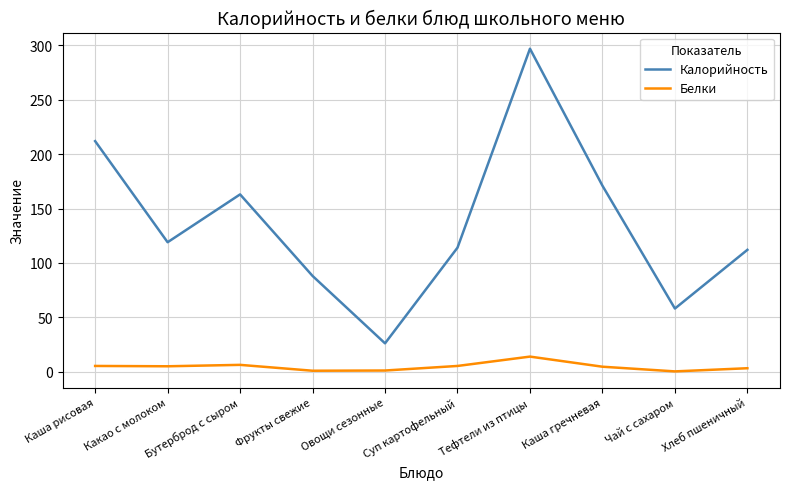

What is the highest value of the Калорийность series?

297.0